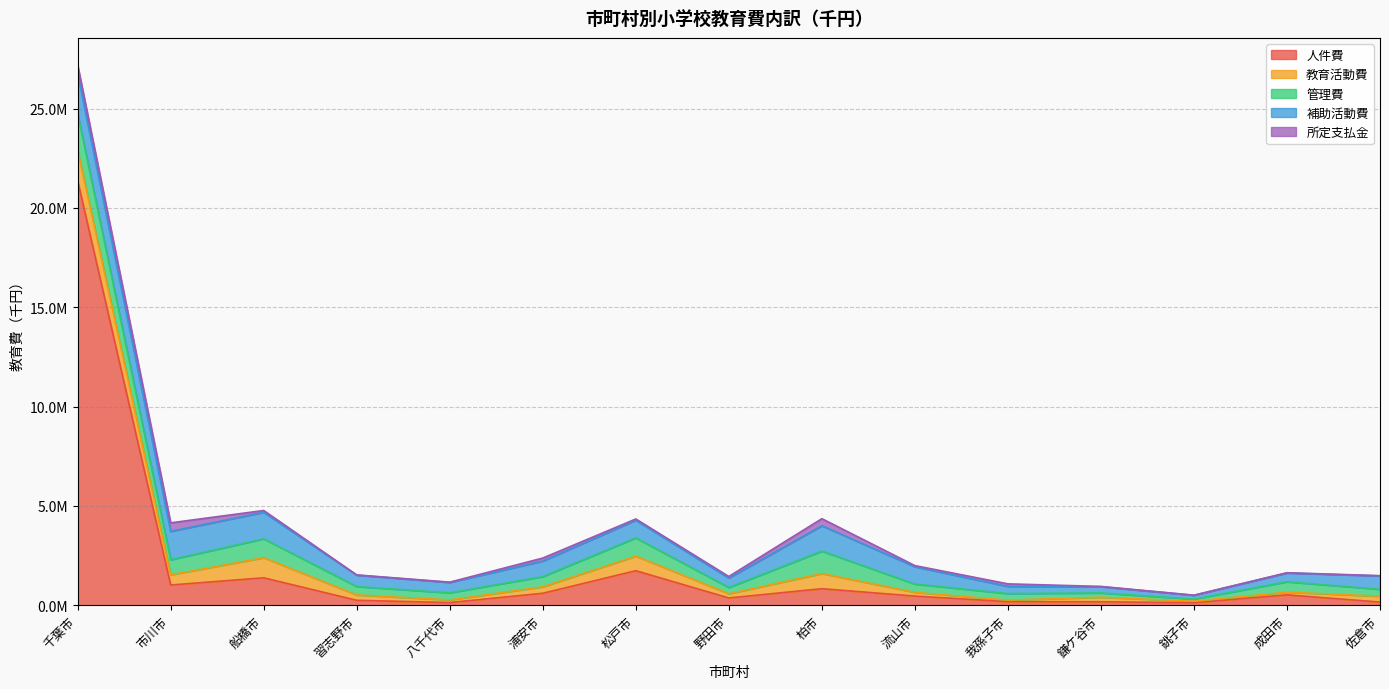

What is the label of the 8th point from the right?

野田市